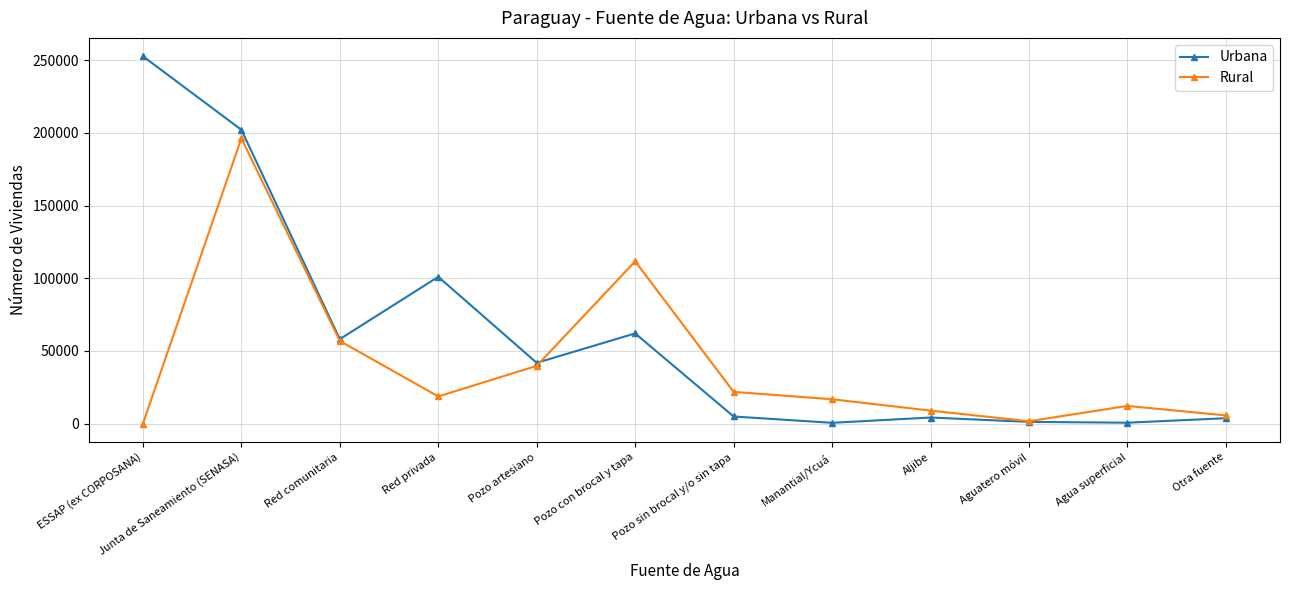

In Urbana, how many points are higher than both neighbors (excluding endpoints)?

3